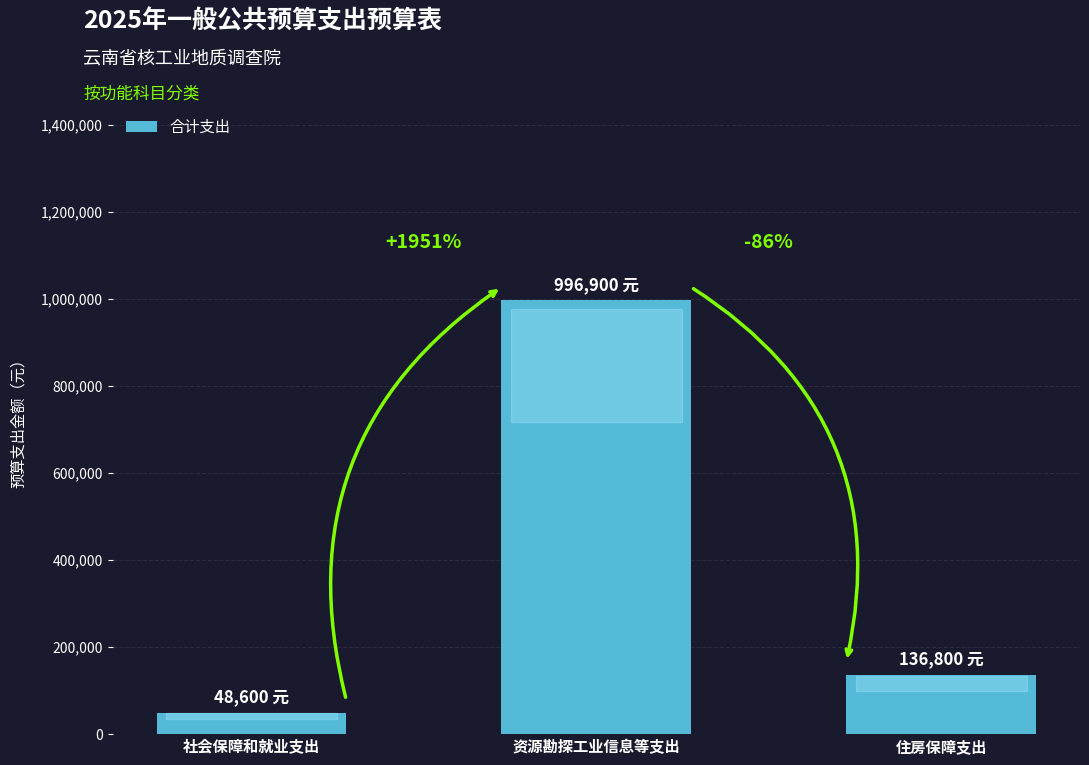

What is the change in value from 资源勘探工业信息等支出 to 住房保障支出?

-860100